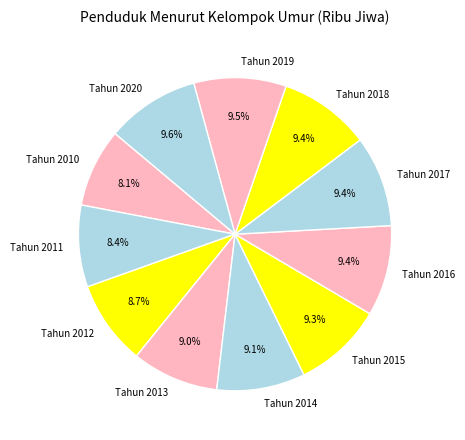

How many slices are in this pie chart?

11